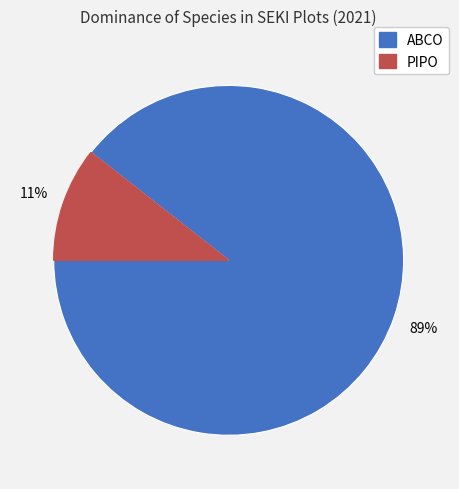

Count the number of slices in the pie.

2